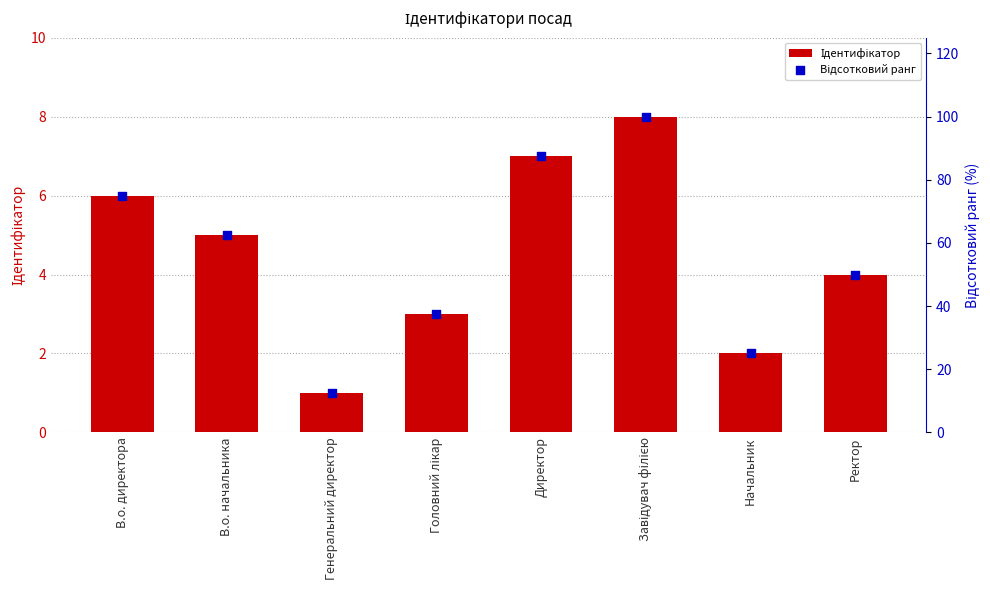

What are all the series names shown in the legend?

Ідентифікатор, Відсотковий ранг